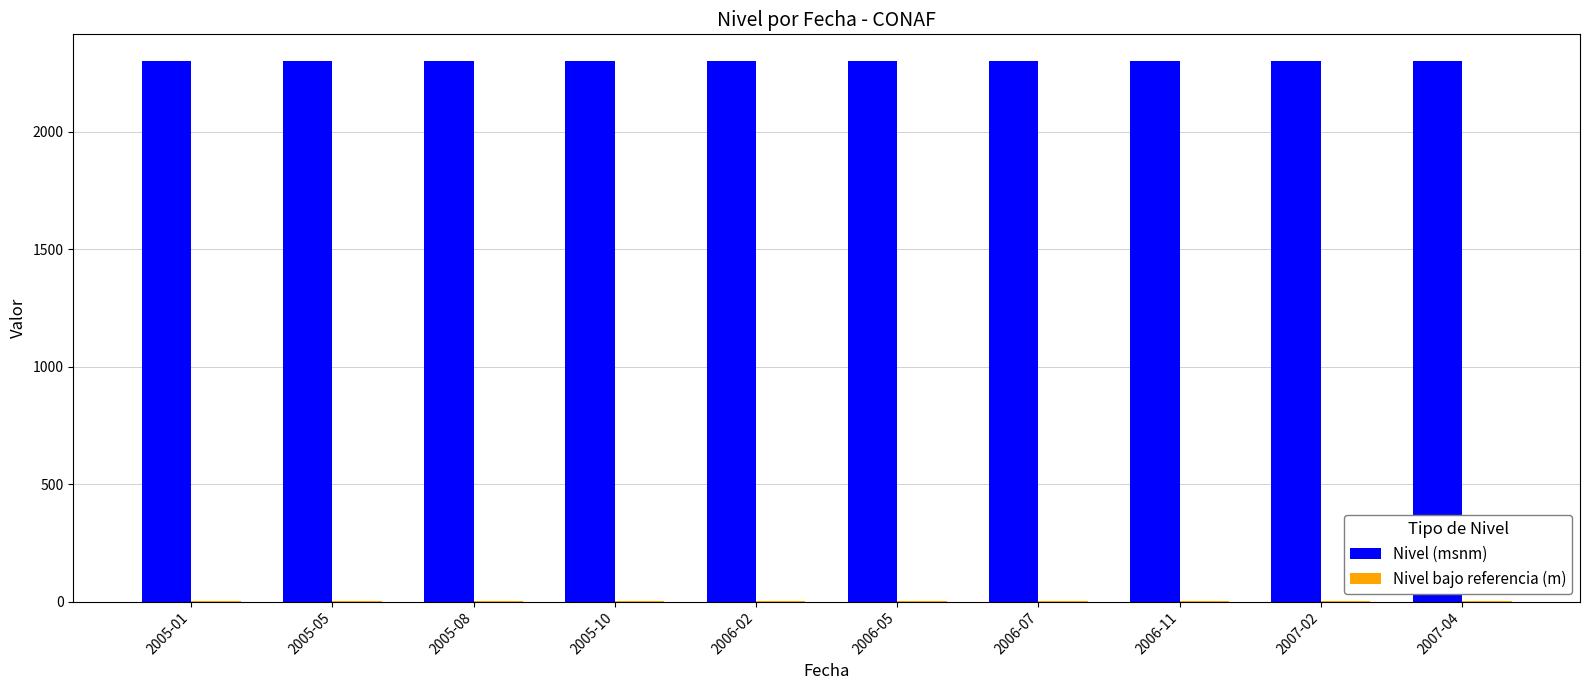

What is the greatest value displayed?

2300.1